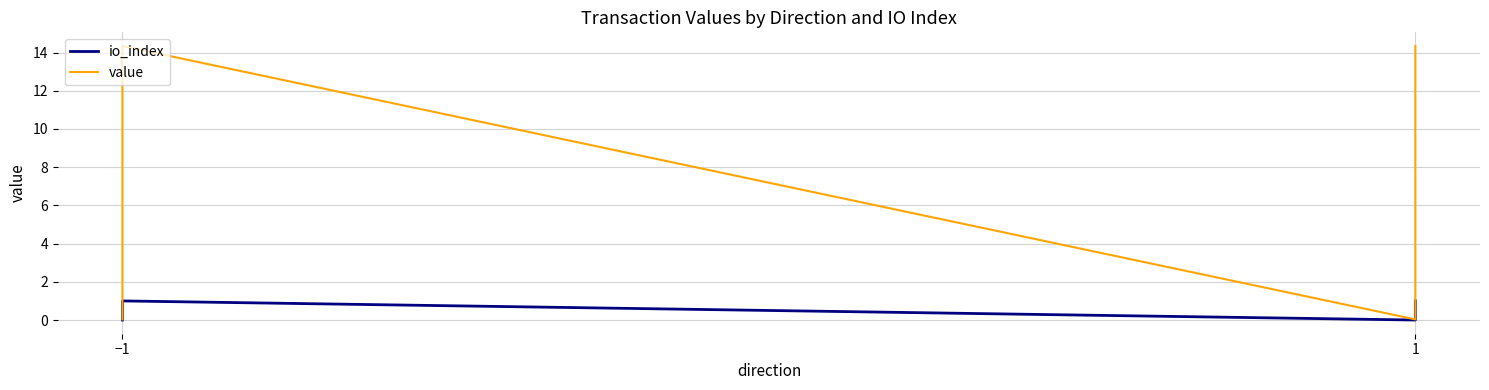

How many interior local valleys does the io_index series have?

1